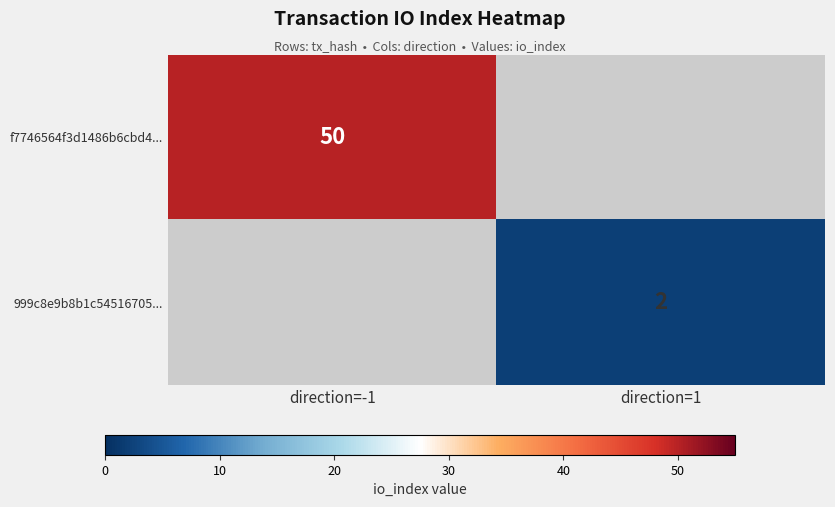

Between direction=1 and direction=-1, which is larger?

direction=-1